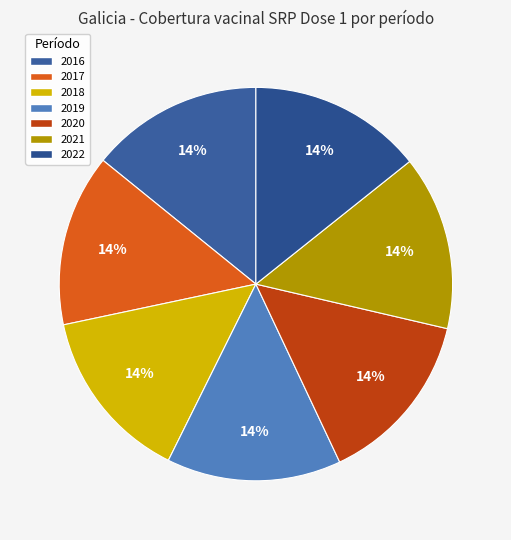

Which has a higher value, 2018 or 2021?

2021